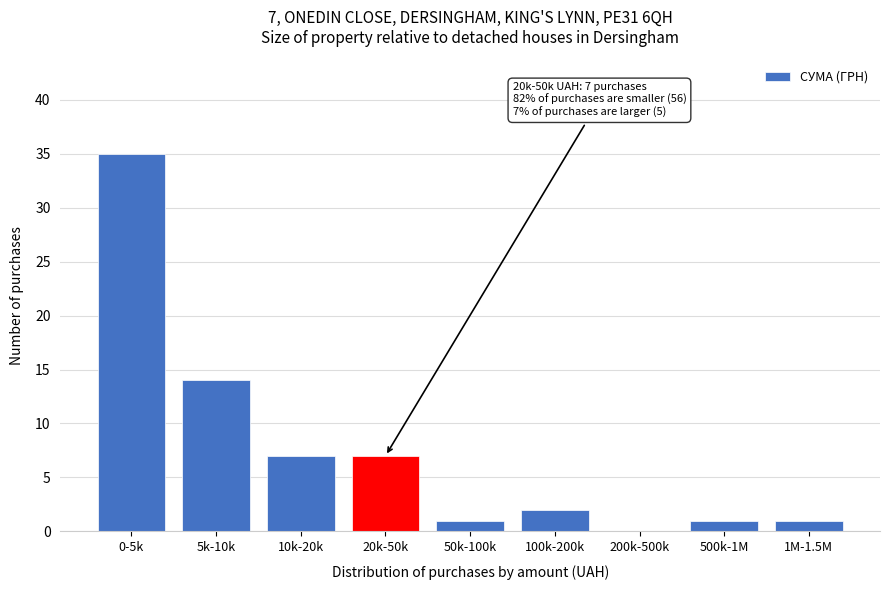

What is the sum of all values?

68